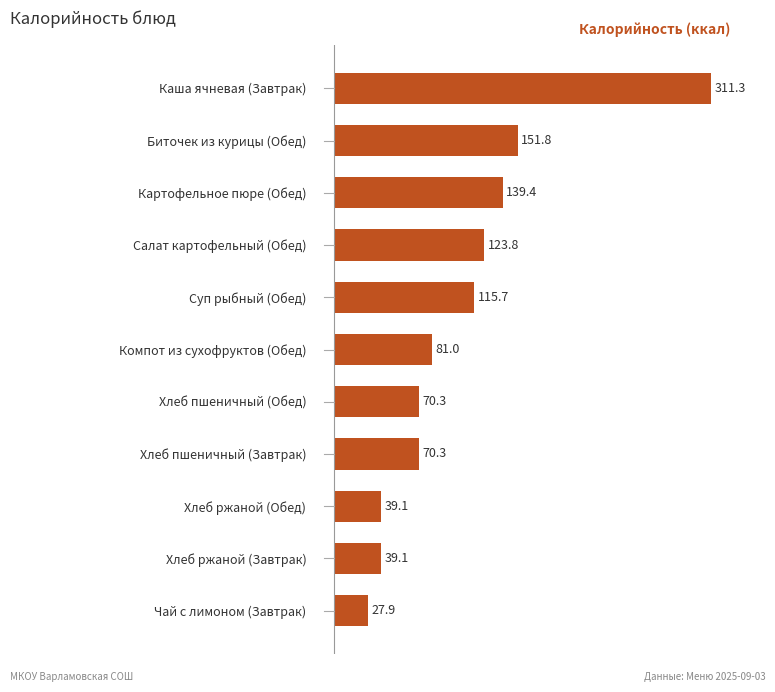

How many values are below 81?

5